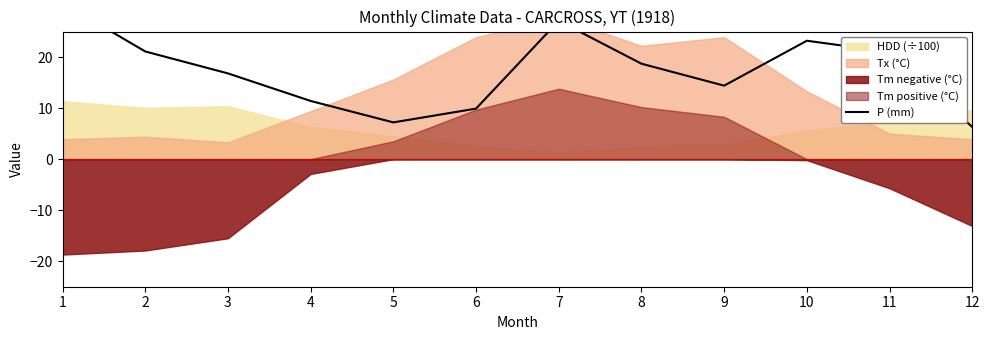

Approximately how many times larger is the value at 9 compared to 2?

0.7